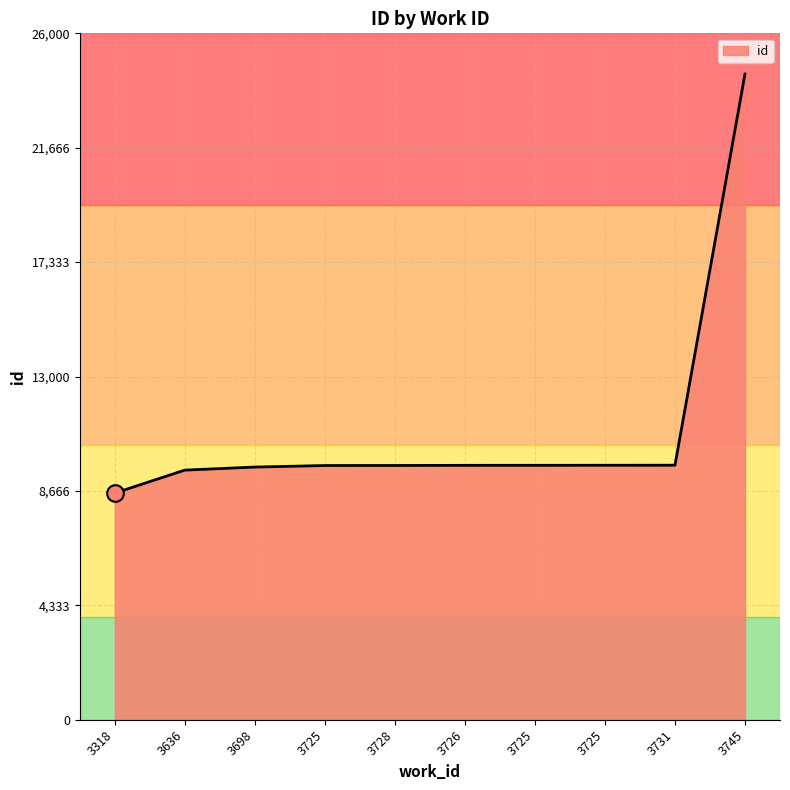

Does the chart have visible grid lines?

Yes